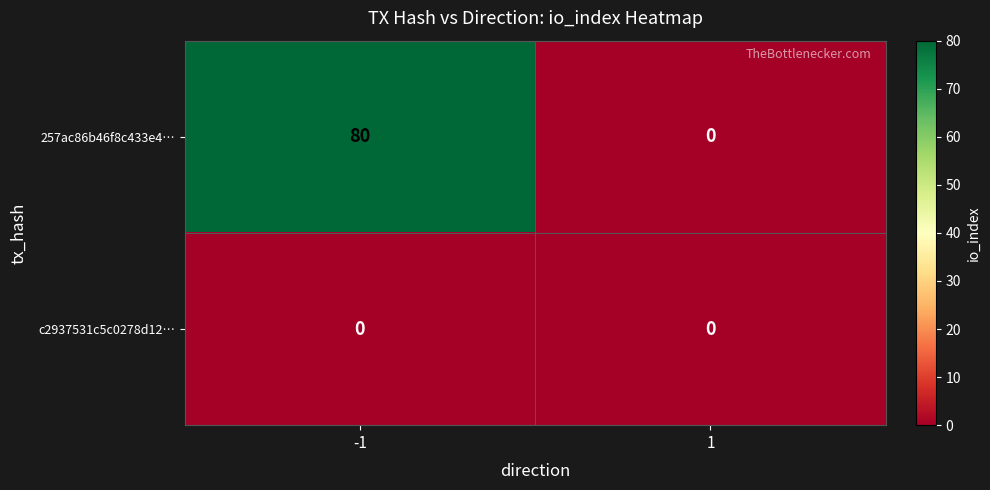

Rank the series at -1 from lowest to highest value.

c2937531c5c0278d12…, 257ac86b46f8c433e4…